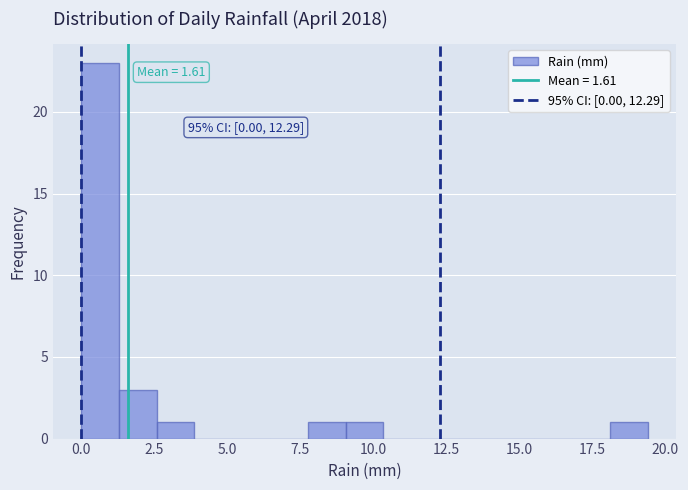

Read against the x-axis, roughly where is the centre of the tallest bar?

0.5